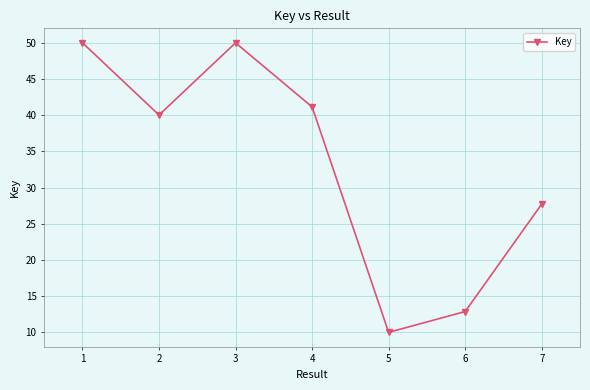

What is the approximate value at 3?

50.0